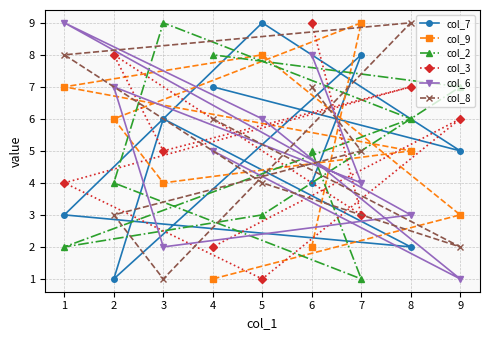

True or false: col_3 has more than 1 points higher than both neighbors.

True